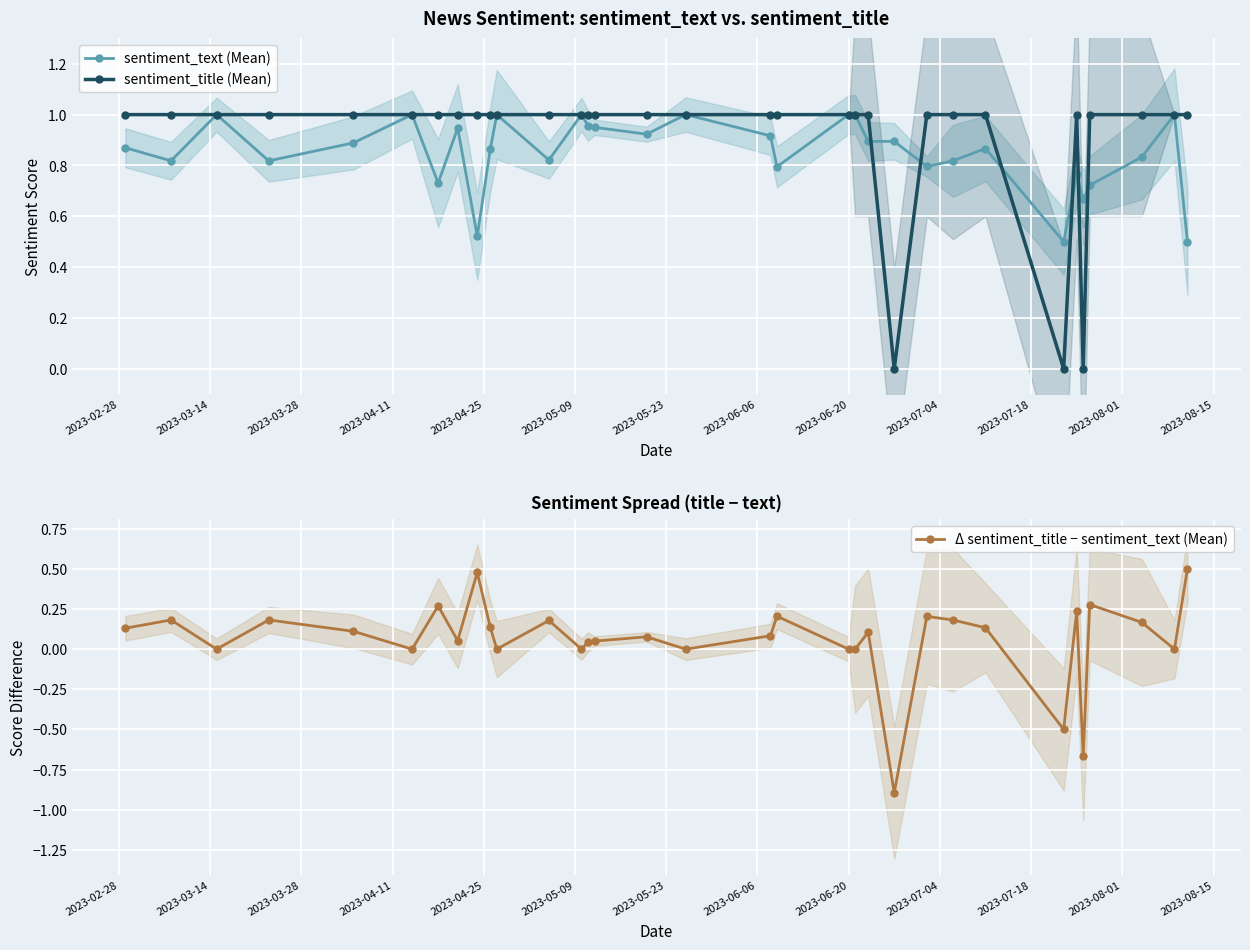

True or false: sentiment_title (Mean) has more than 0 points higher than both neighbors.

True